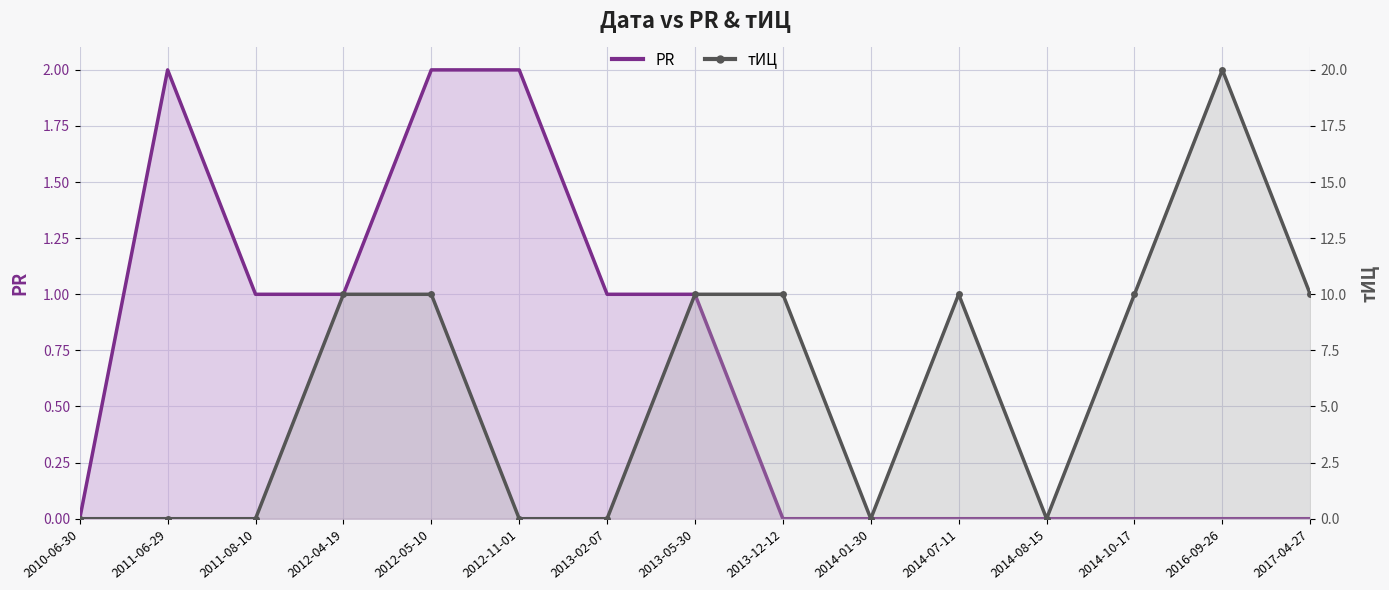

How many lines are shown in the chart?

2